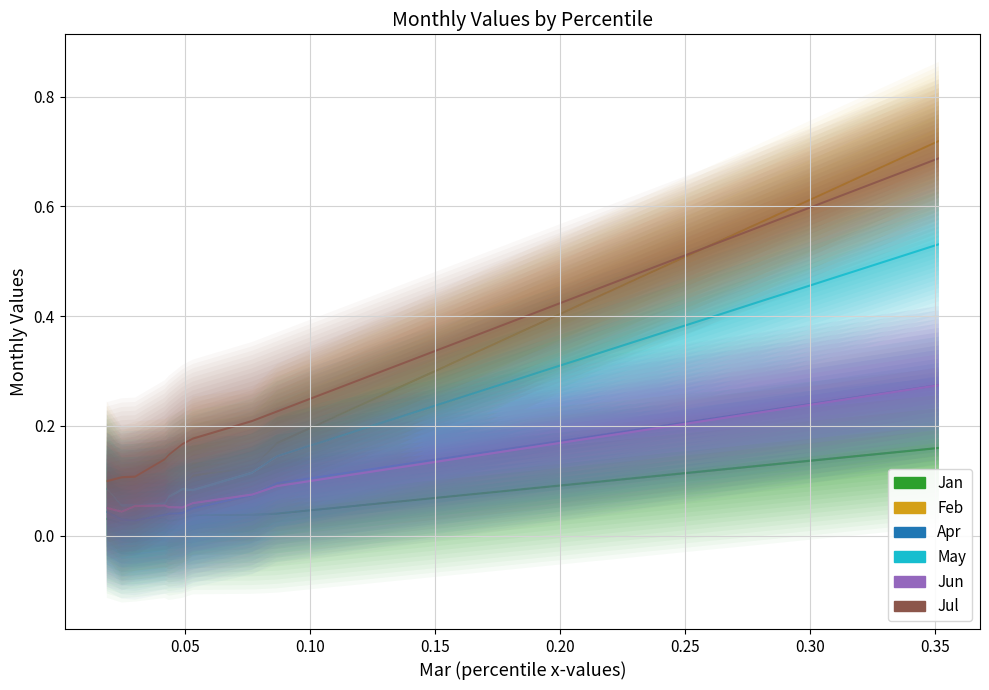

True or false: Feb and Jun intersect in this chart.

False